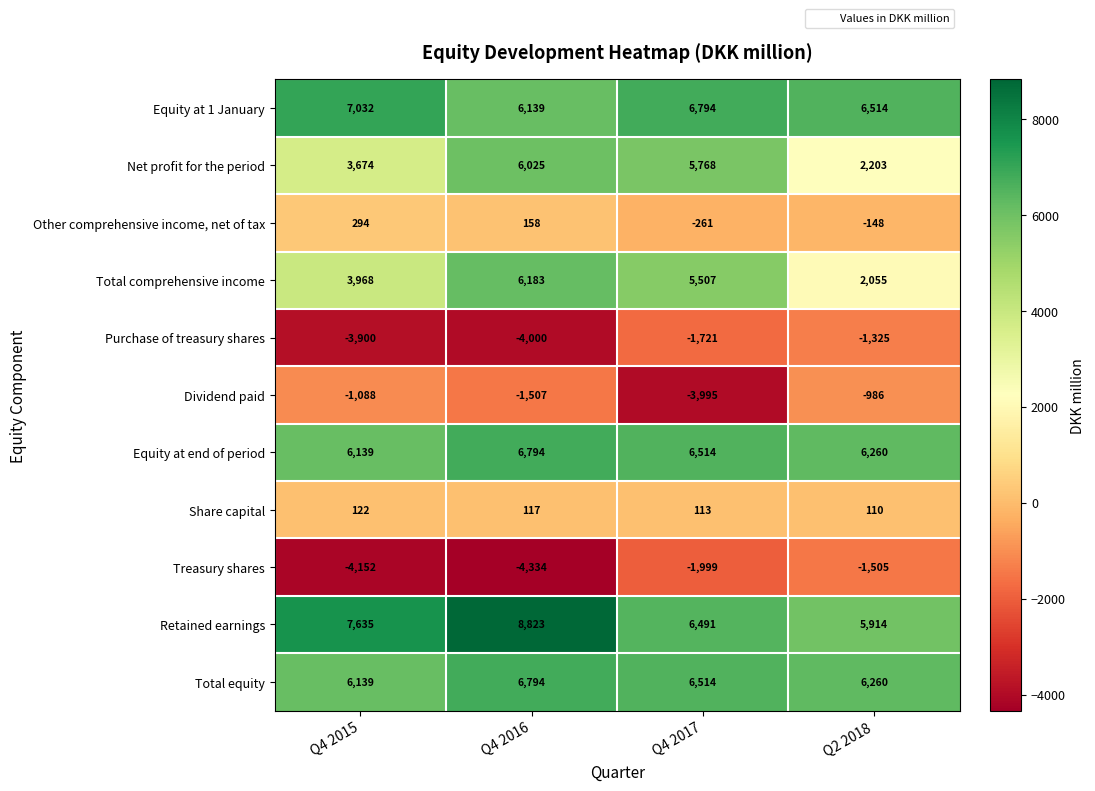

Which series has the widest spread of values?

Total comprehensive income